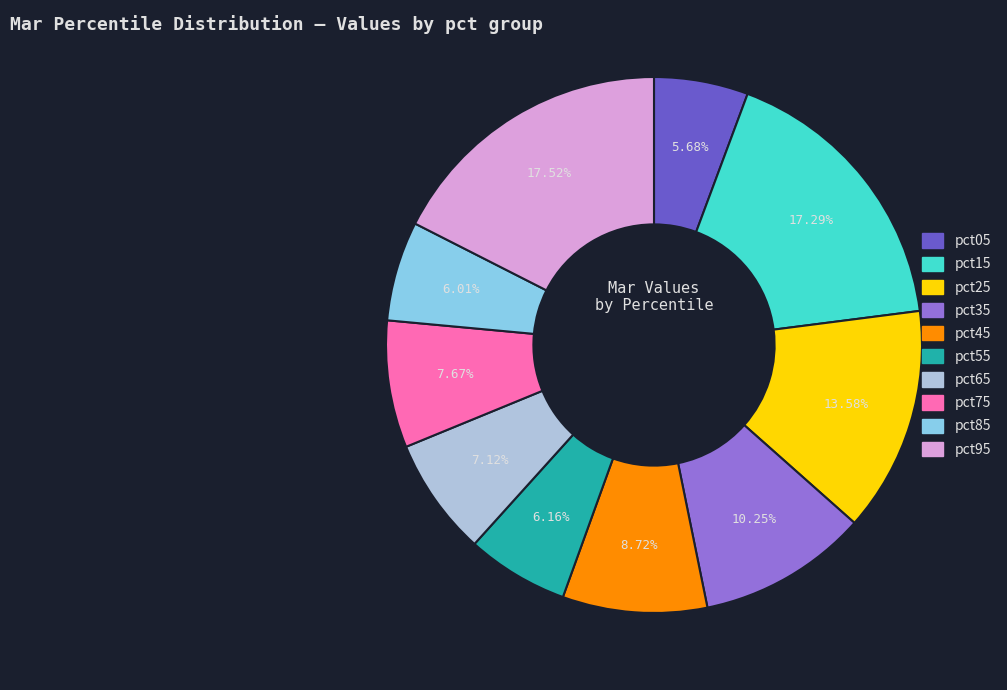

Does pct05 account for over 50% of the chart?

No